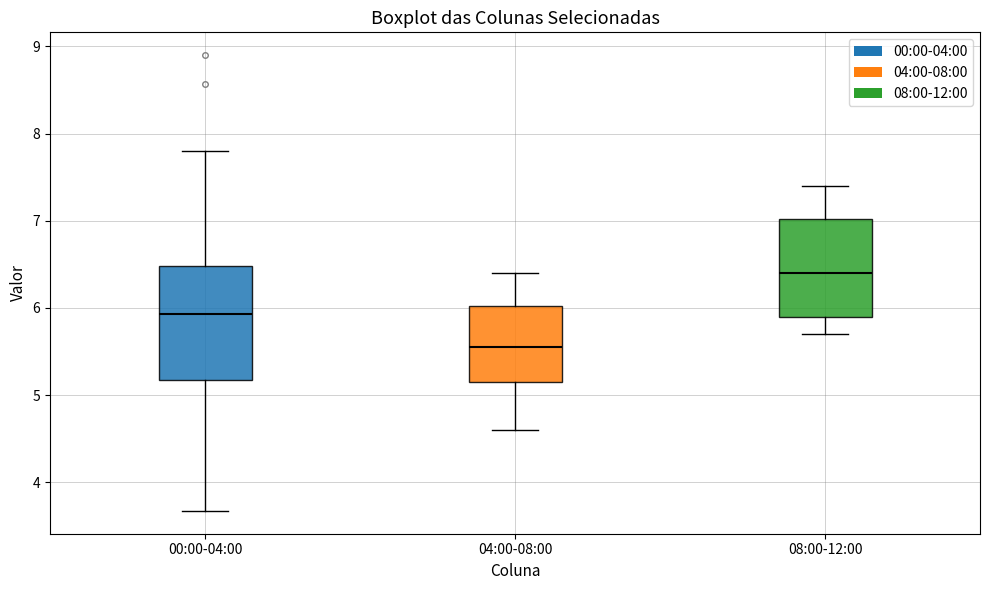

Which box has the lowest median line?

04:00-08:00